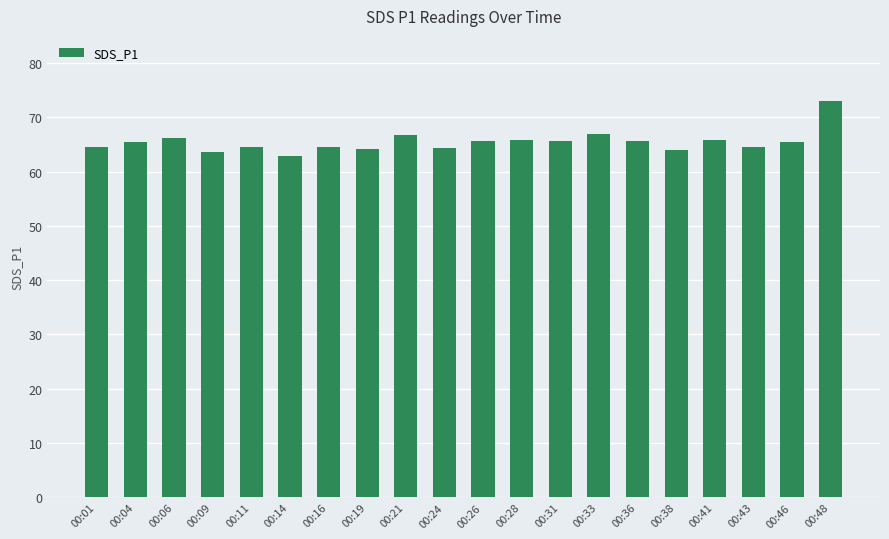

What is the difference between the values at 00:19 and 00:41?

1.7